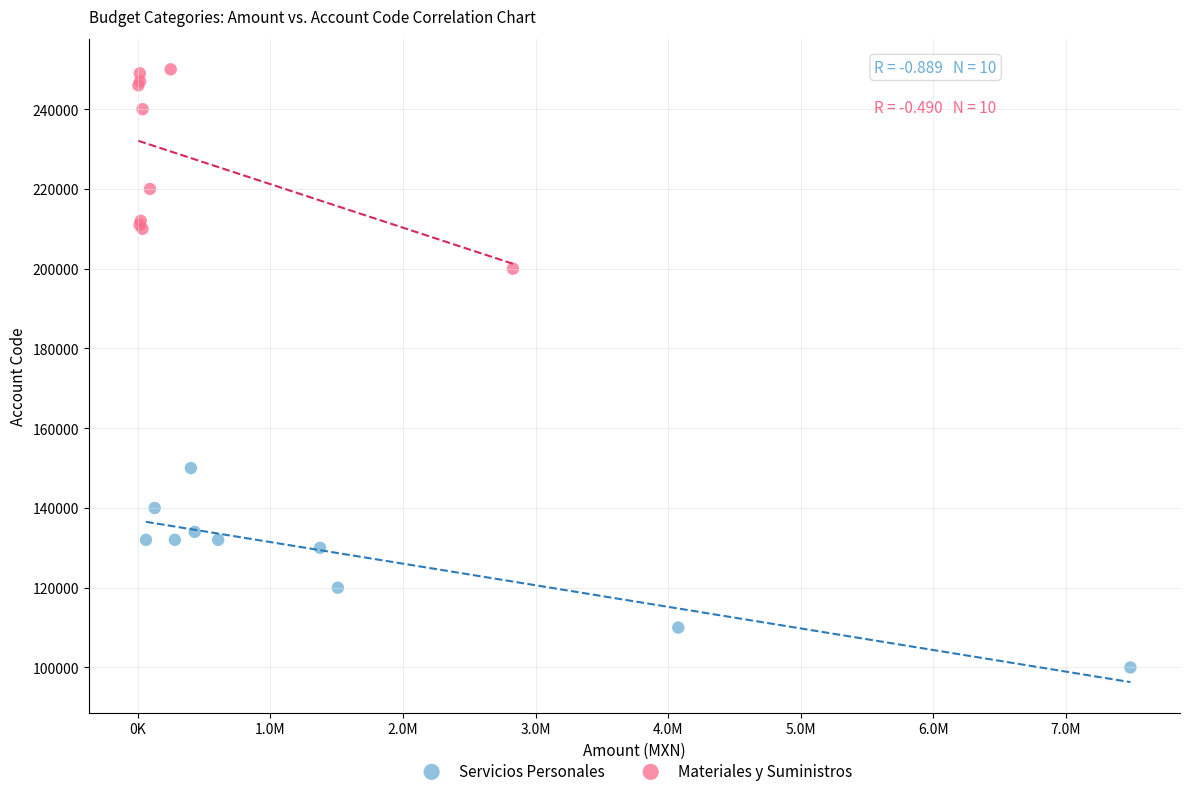

What are all the series names shown in the legend?

Servicios Personales, Materiales y Suministros